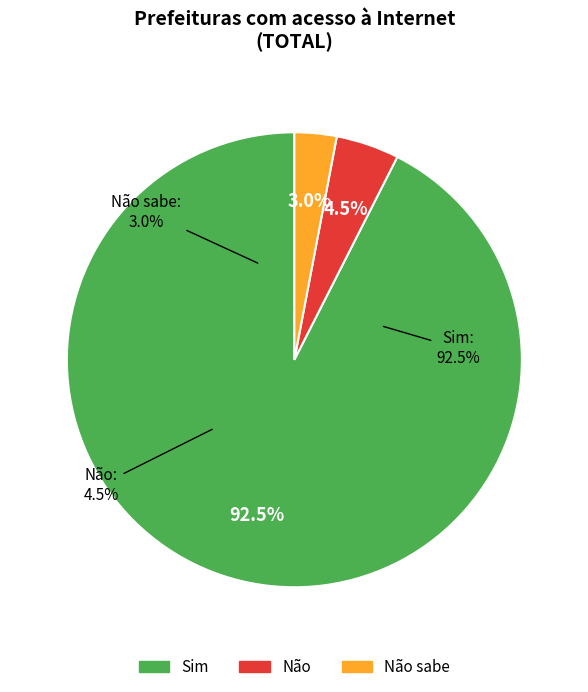

Which has a higher value, Sim or Não?

Sim